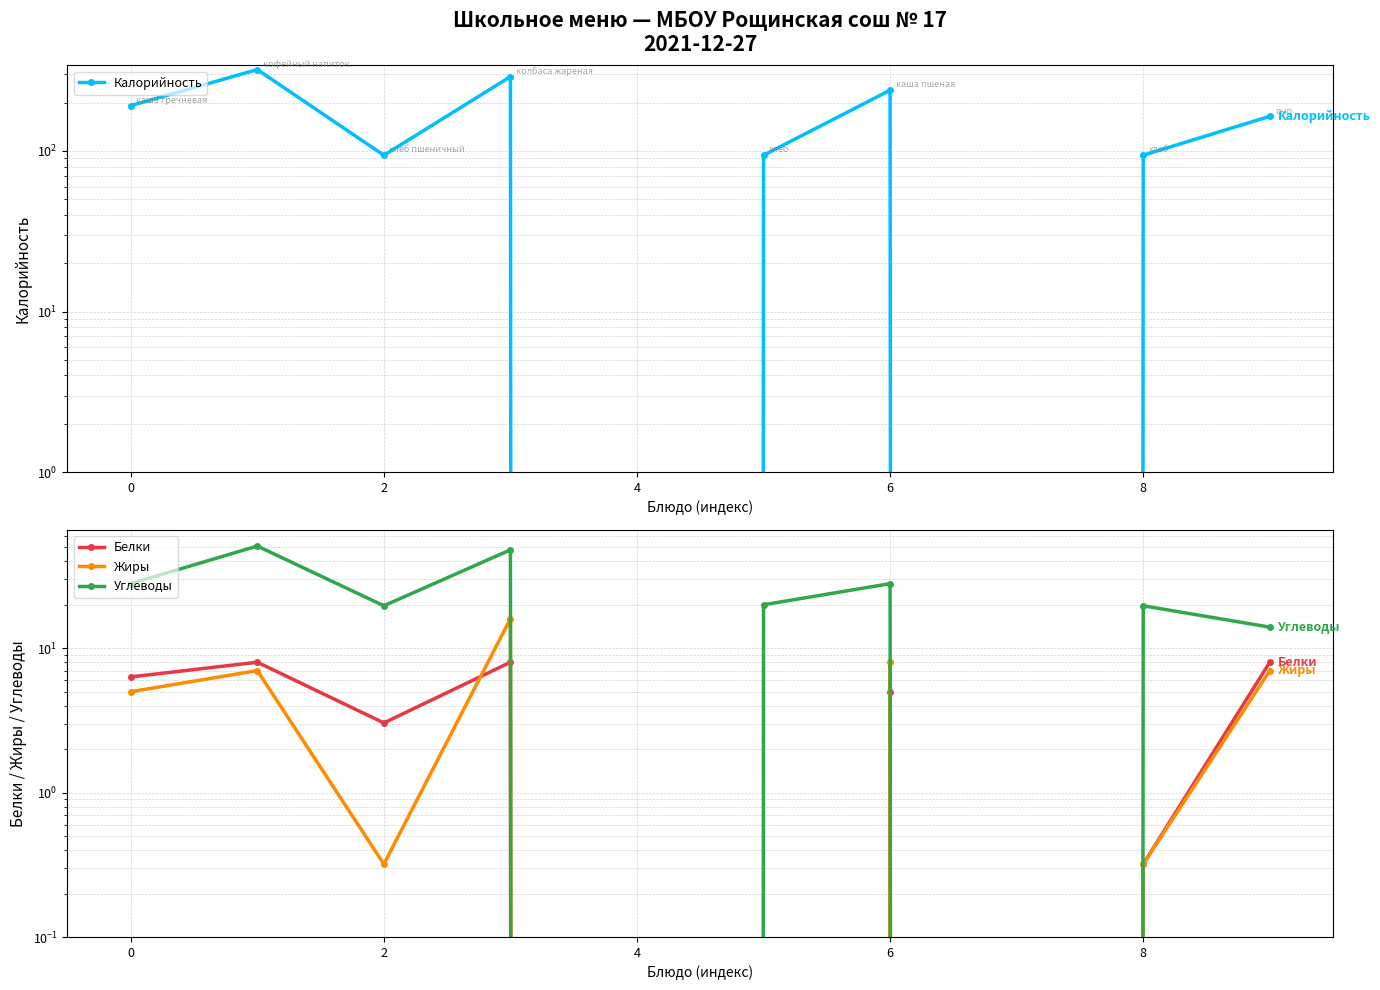

Is it true that Жиры equals 26.3 at 4?

False